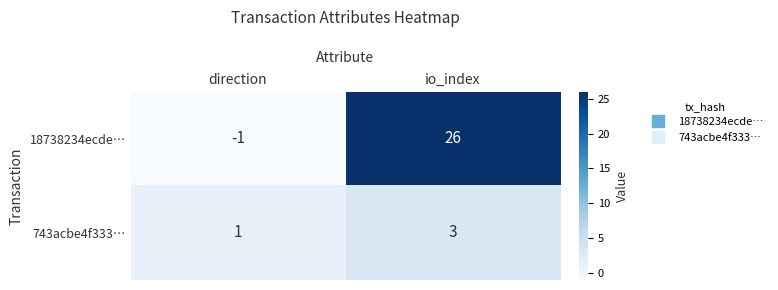

Rank the series by their maximum value, from highest to lowest.

18738234ecde…, 743acbe4f333…